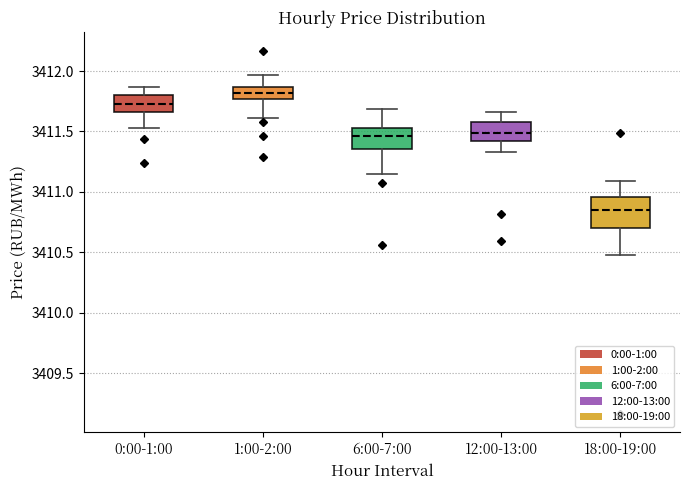

Reading left to right, transcribe this box plot: for each box, give where its median line is, the range the box spans, and where its two whiskers end, as read against the y-axis. The values are not printed on the chart, so give them approximately, as read against the axis.

0:00-1:00: median 3411.75, box 3411.65 to 3411.80, whiskers 3411.55 to 3411.85
1:00-2:00: median 3411.80, box 3411.75 to 3411.85, whiskers 3411.60 to 3411.95
6:00-7:00: median 3411.45, box 3411.35 to 3411.55, whiskers 3411.15 to 3411.70
12:00-13:00: median 3411.50, box 3411.40 to 3411.60, whiskers 3411.35 to 3411.65
18:00-19:00: median 3410.85, box 3410.70 to 3410.95, whiskers 3410.50 to 3411.10